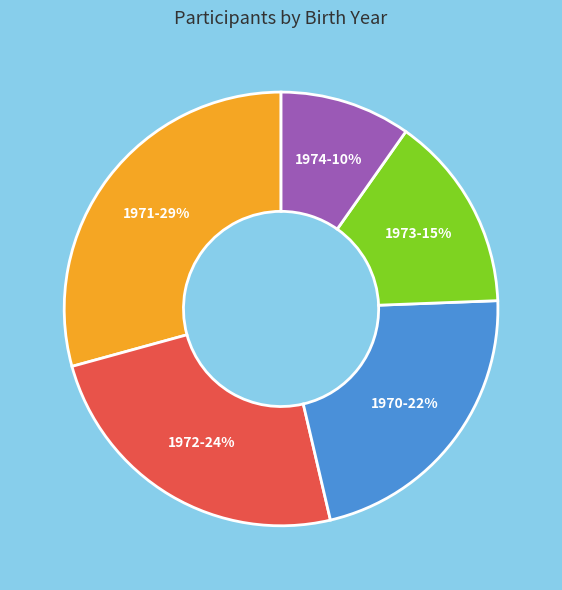

To the nearest percent, what portion does 1973 represent?

15%